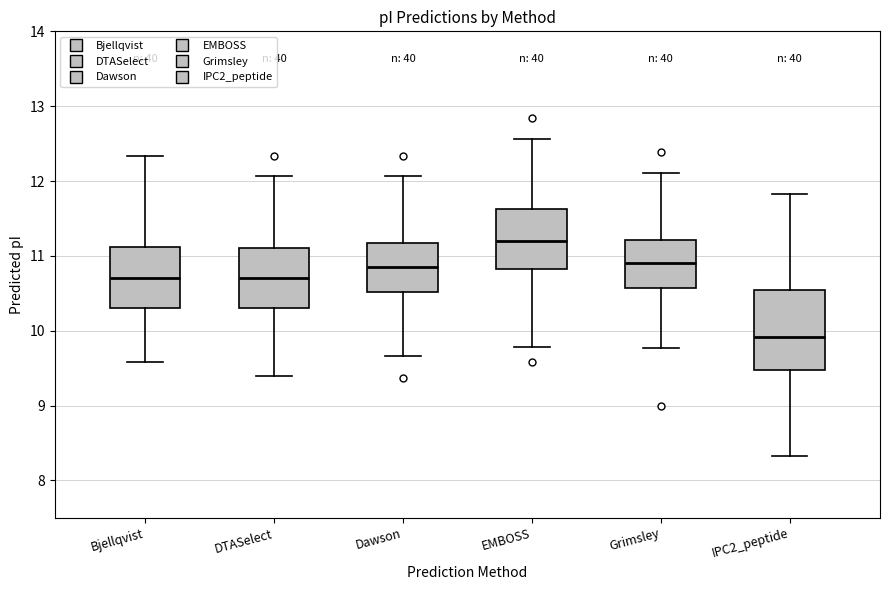

Where is the lower edge of the box for Grimsley on the y-axis? The values are not printed on the chart, so give them approximately, as read against the axis.

10.6